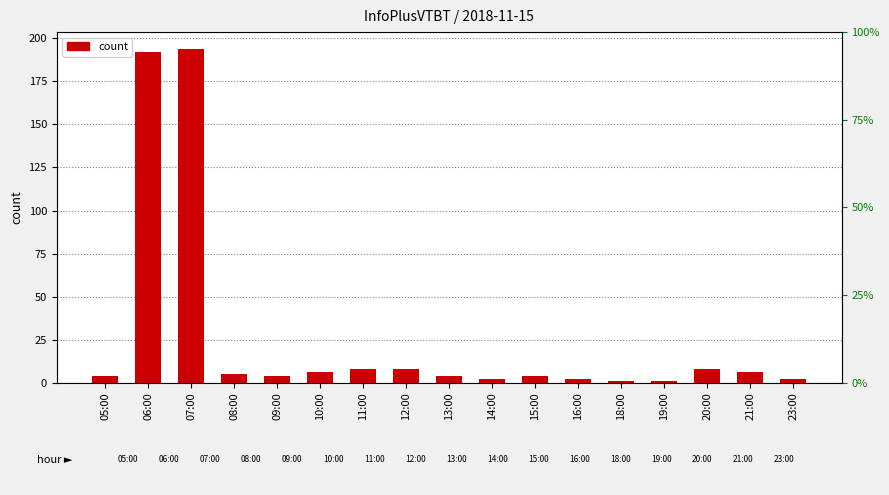

Where does the data first go above 4?

06:00